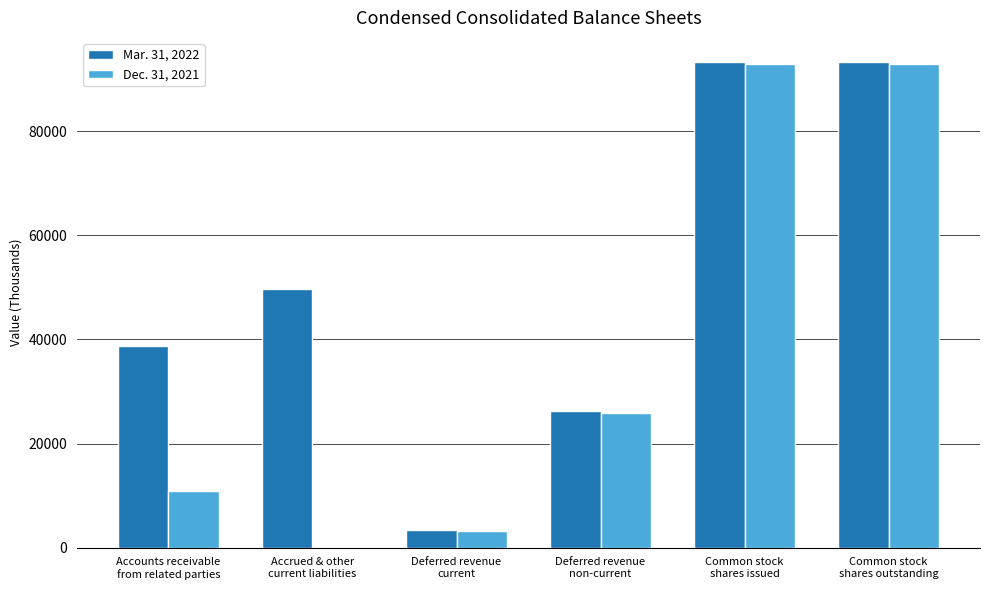

Which series has the largest total across all categories?

Mar. 31, 2022